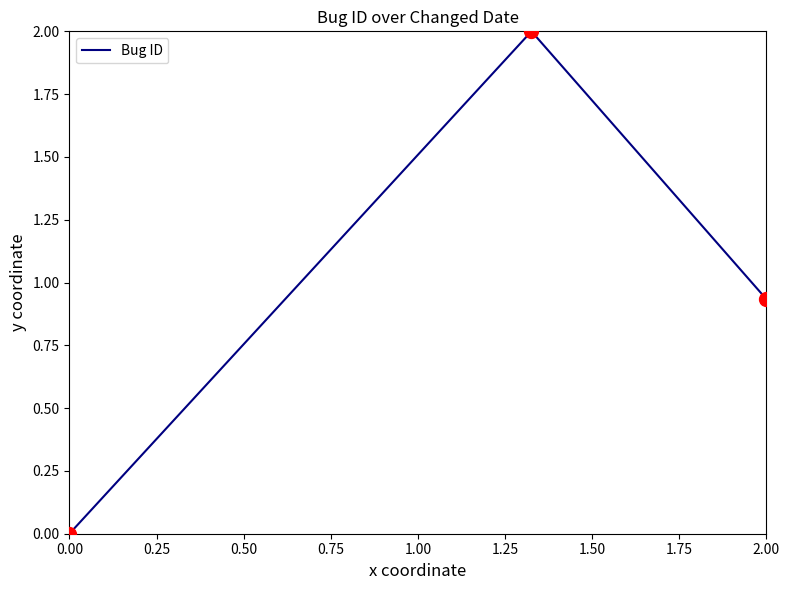

What is the sum of all values?

2.9